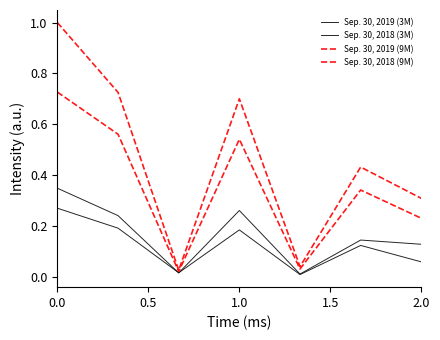

In Sep. 30, 2019 (3M), how many points are higher than both neighbors (excluding endpoints)?

2